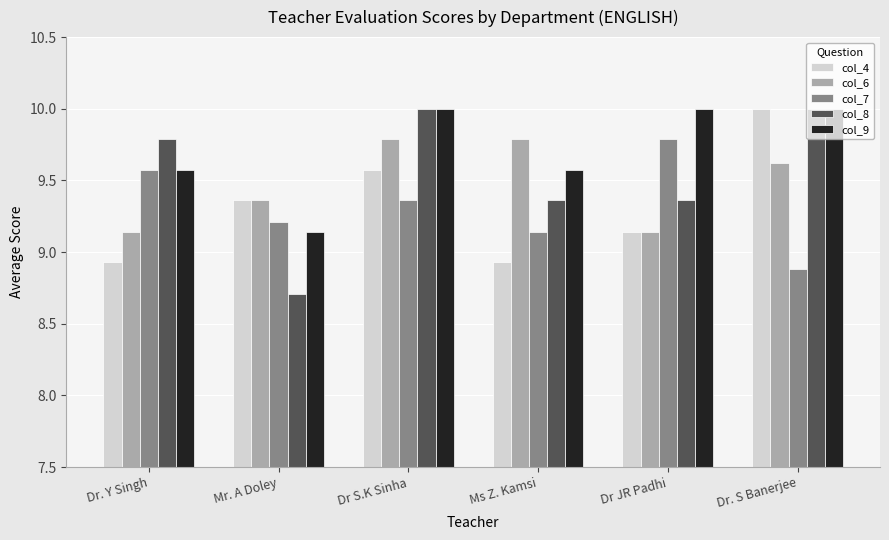

The value of col_4 at Dr S.K Sinha is 15.2. True or false?

False